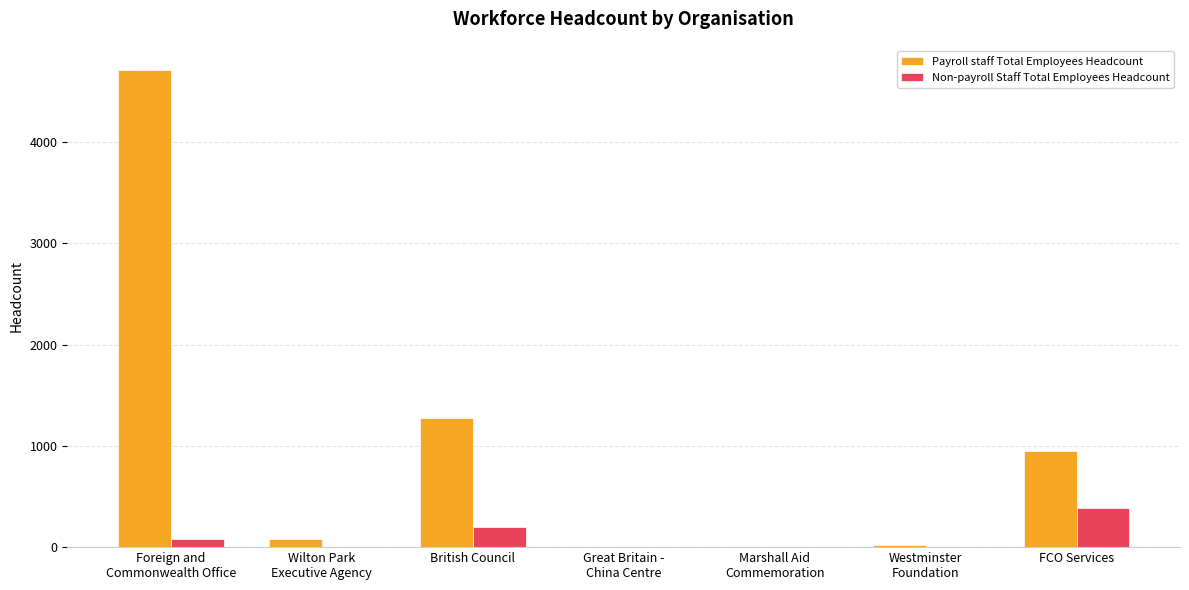

The Payroll staff Total Employees Headcount series shows 1577 at FCO Services. True or false?

False